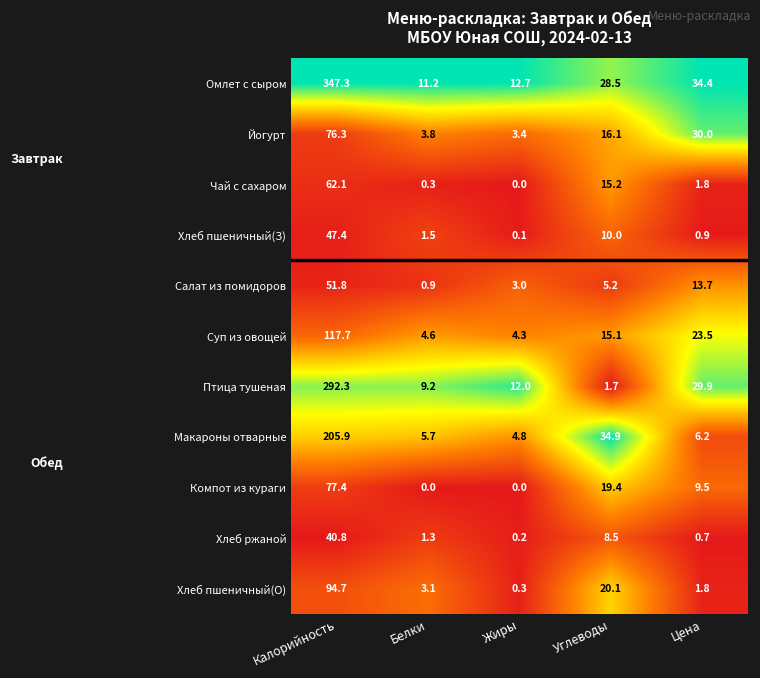

Which series has the largest range (max minus min)?

Омлет с сыром